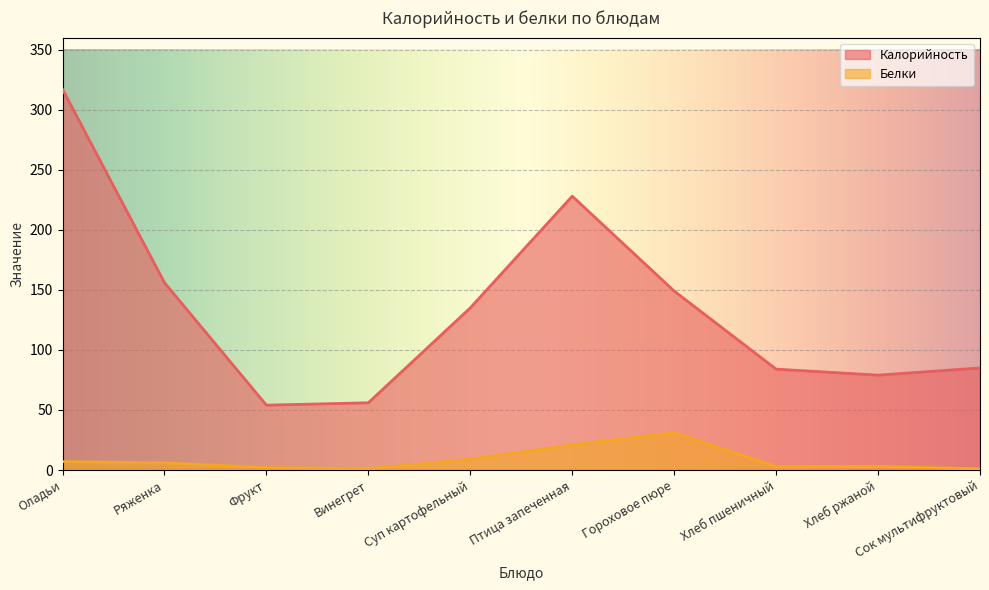

Reading left to right, extract all data points from this chart.

Калорийность: 317	156	54	56	135	228	149	84	79	85
Белки: 7	6	2	1	9	21	31	3	3	1